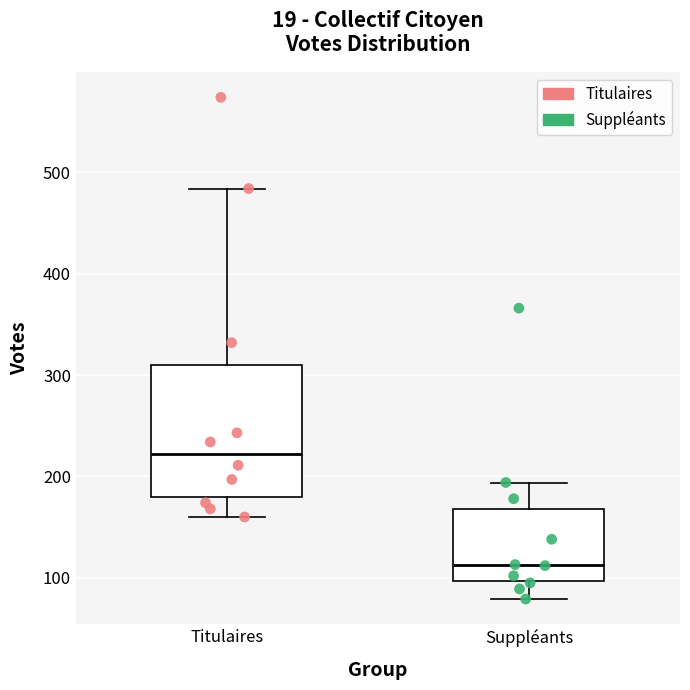

Where is the upper edge of the box for Titulaires on the y-axis? The values are not printed on the chart, so give them approximately, as read against the axis.

310